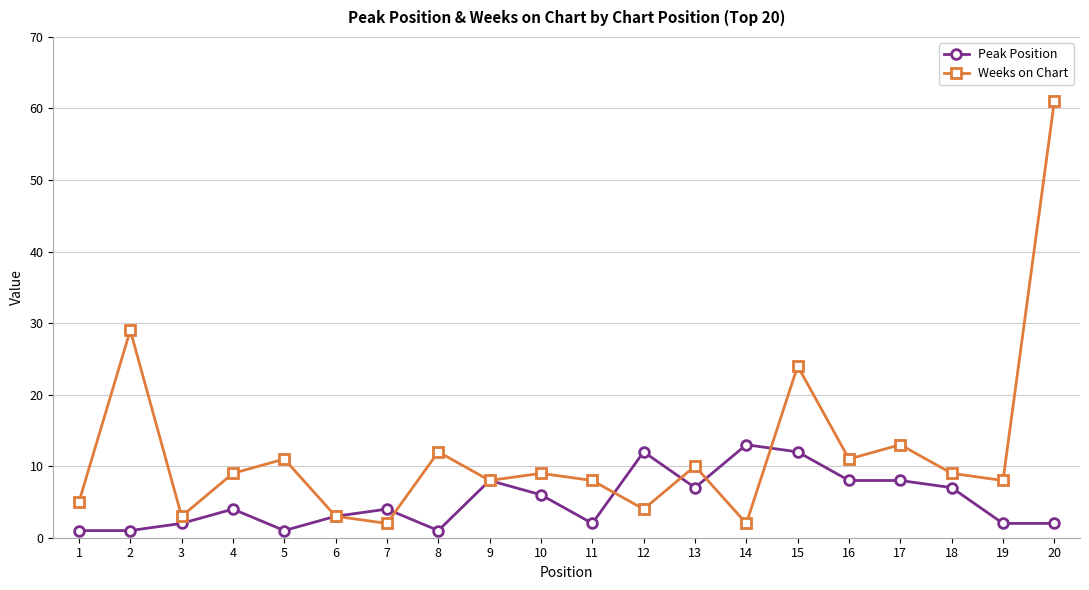

Rank the series at 2 from highest to lowest value.

Weeks on Chart, Peak Position